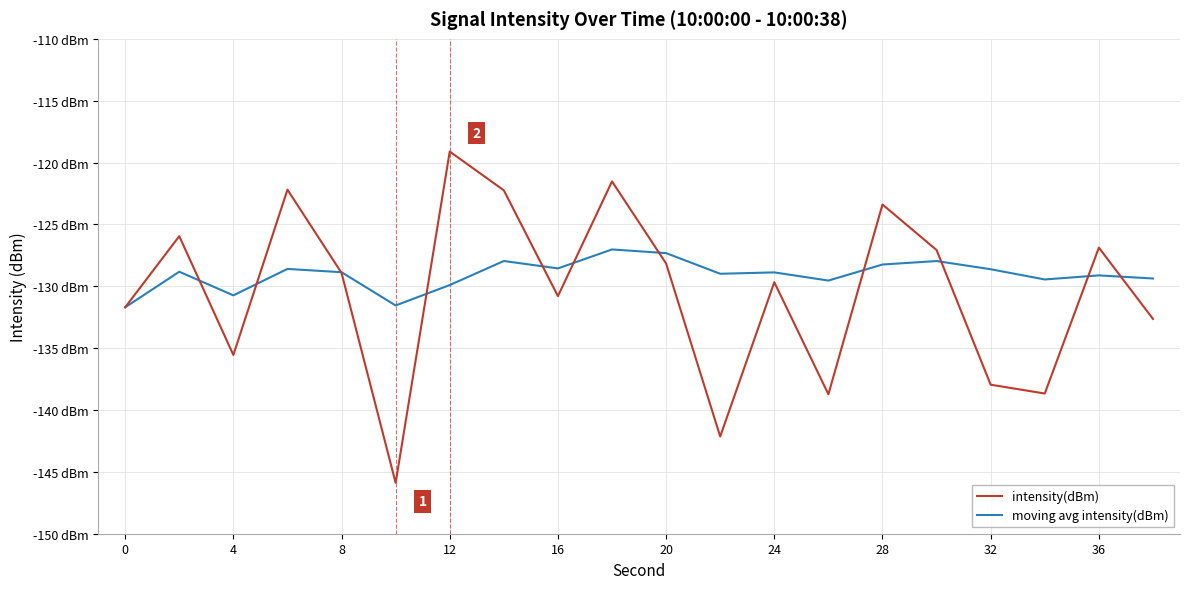

What are all the series names shown in the legend?

intensity(dBm), moving avg intensity(dBm)